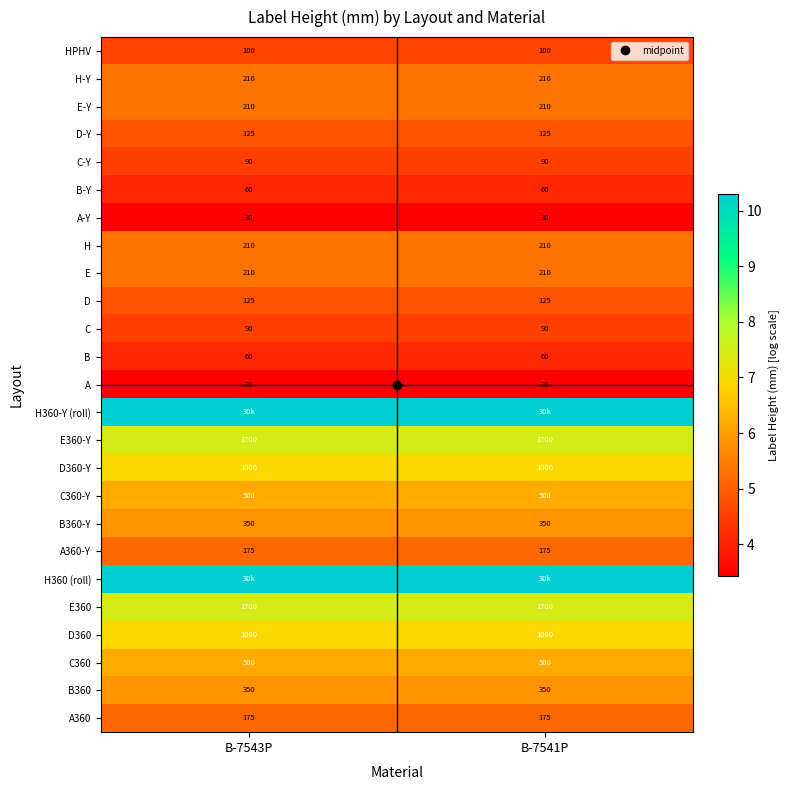

Is the value of C-Y at B-7543P greater than the value of B360 at B-7541P?

No